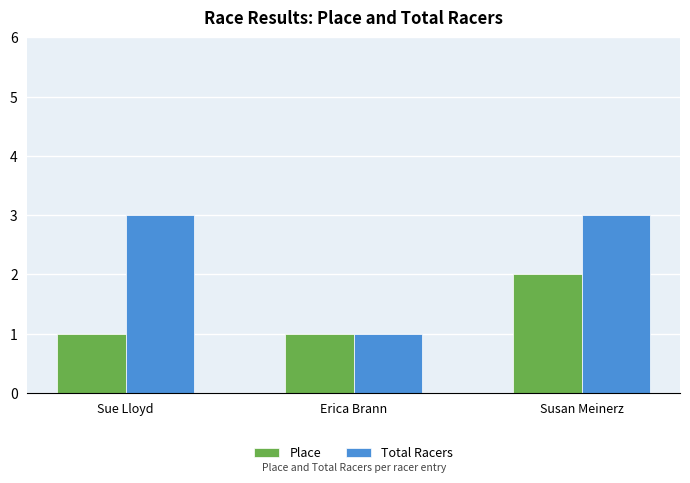

What is the sum of the Total Racers values at Erica Brann and Susan Meinerz?

4